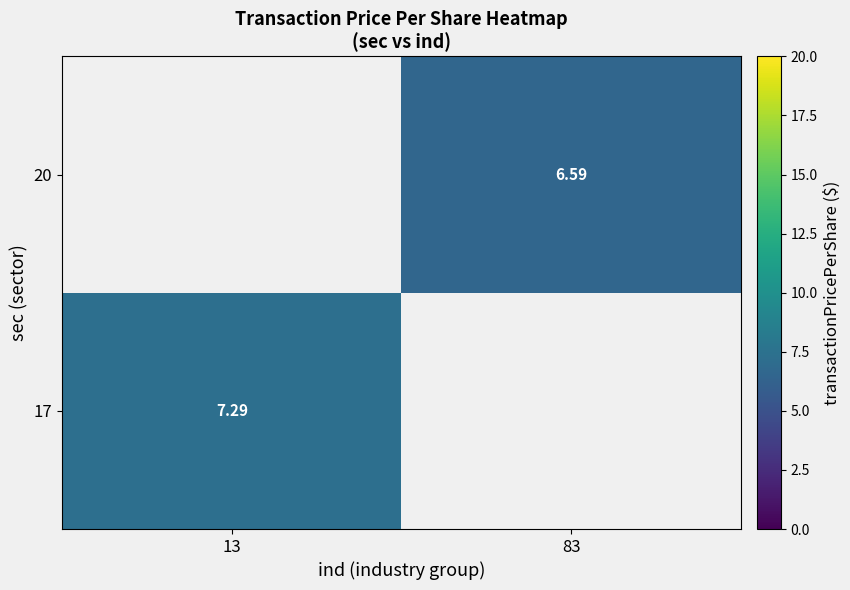

Is the value of 17 at 13 greater than the value of 20 at 83?

Yes